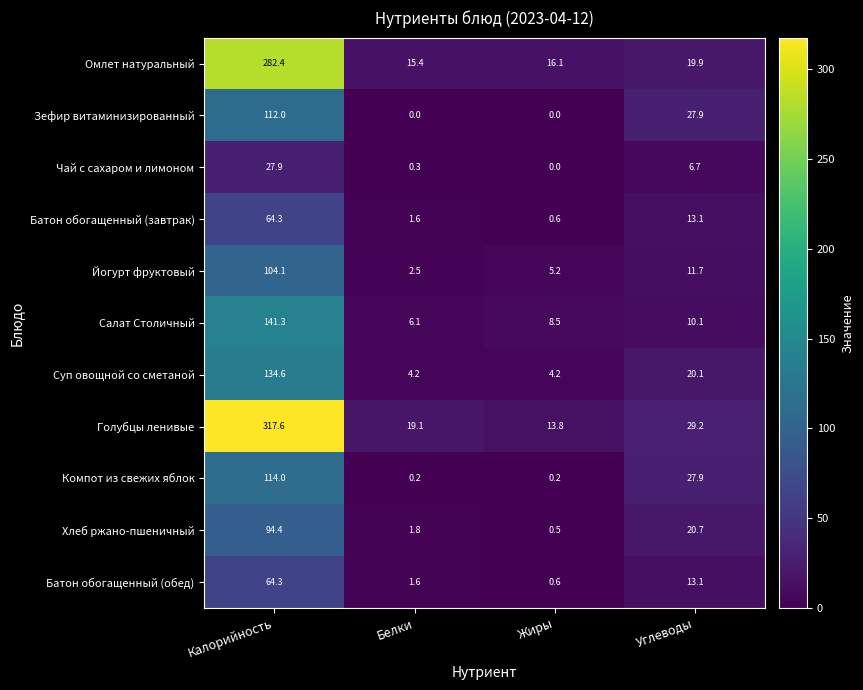

The value of Батон обогащенный (обед) at Углеводы is 23.3. True or false?

False